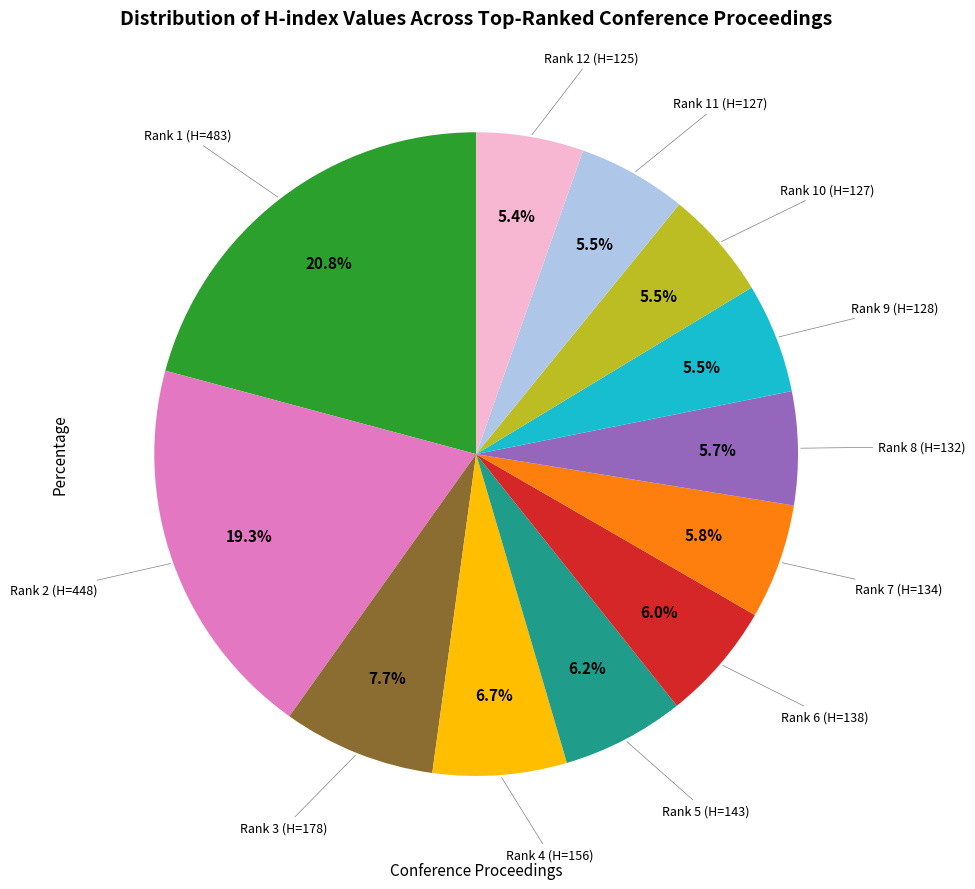

Does any single category account for the majority?

No